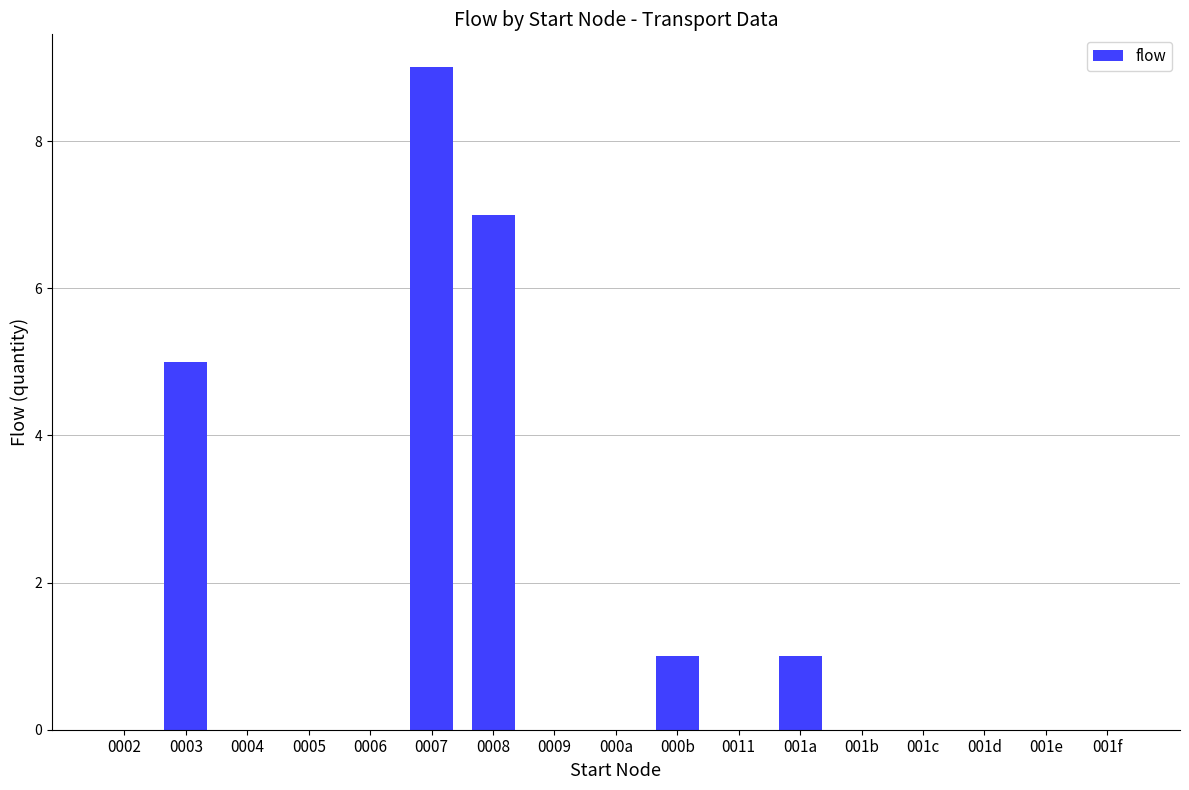

What is the change in value from 0008 to 001d?

-7